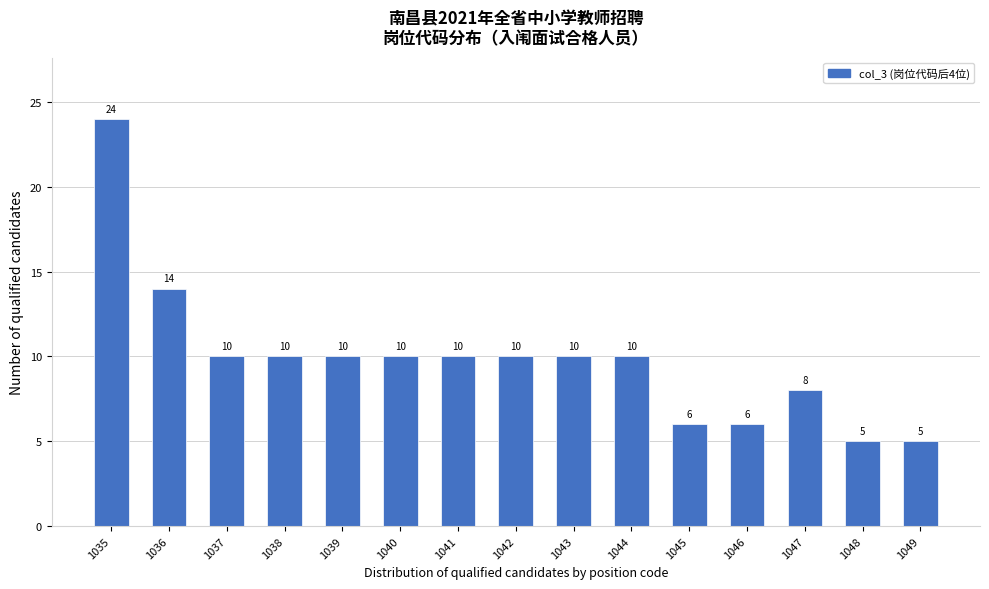

Reading left to right, extract all data points from this chart.

1035=24	1036=14	1037=10	1038=10	1039=10	1040=10	1041=10	1042=10	1043=10	1044=10	1045=6	1046=6	1047=8	1048=5	1049=5